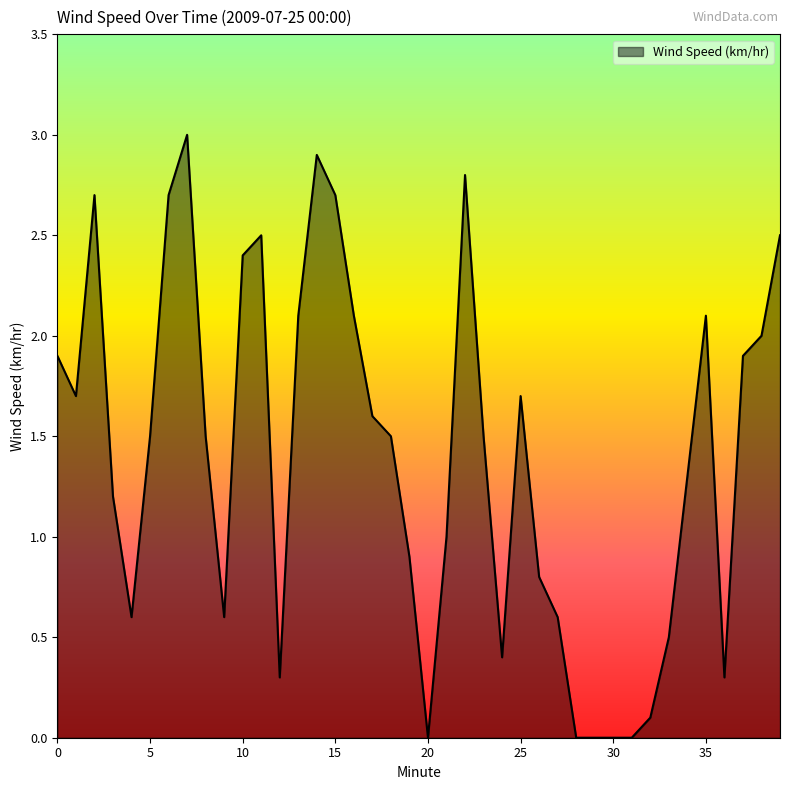

What is the greatest value displayed?

3.0